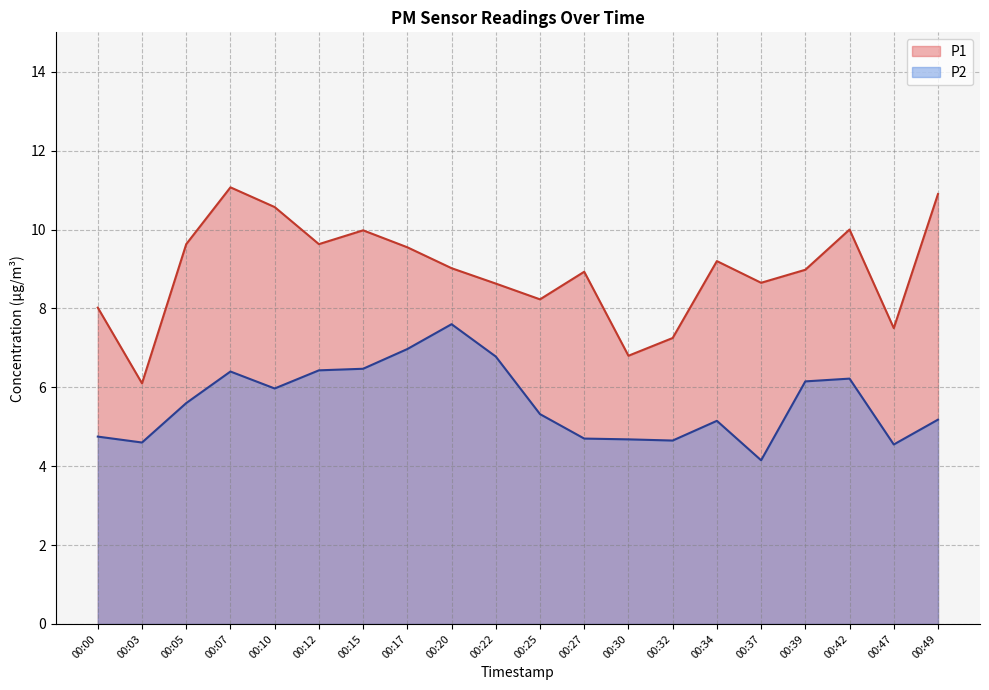

Is the value of P2 at 00:37 greater than the value of P1 at 00:22?

No